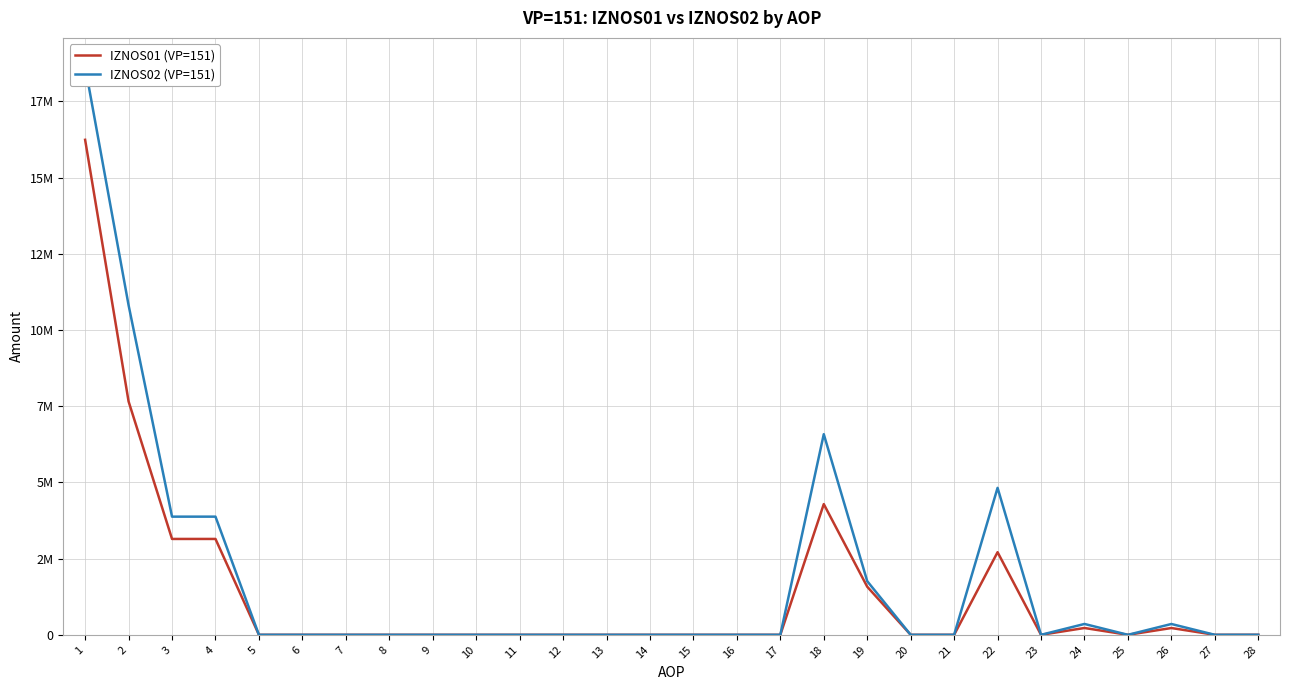

What is the greatest value displayed?

18651032.8